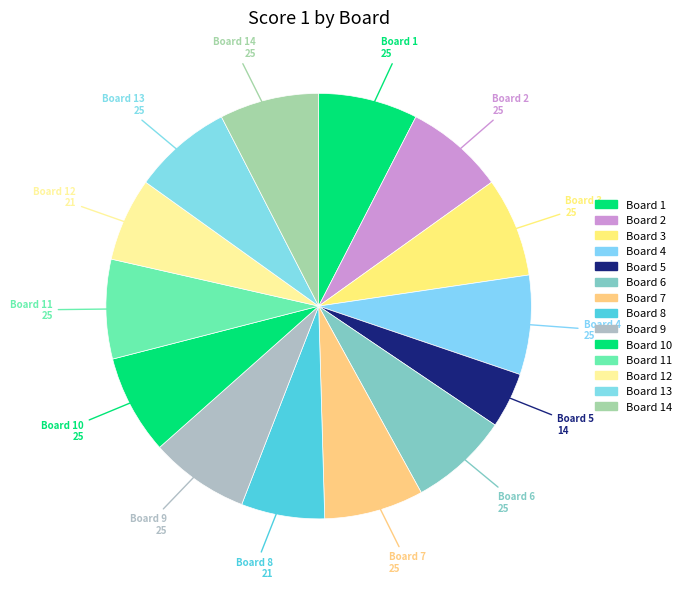

Is Board 3 the majority of the pie?

No